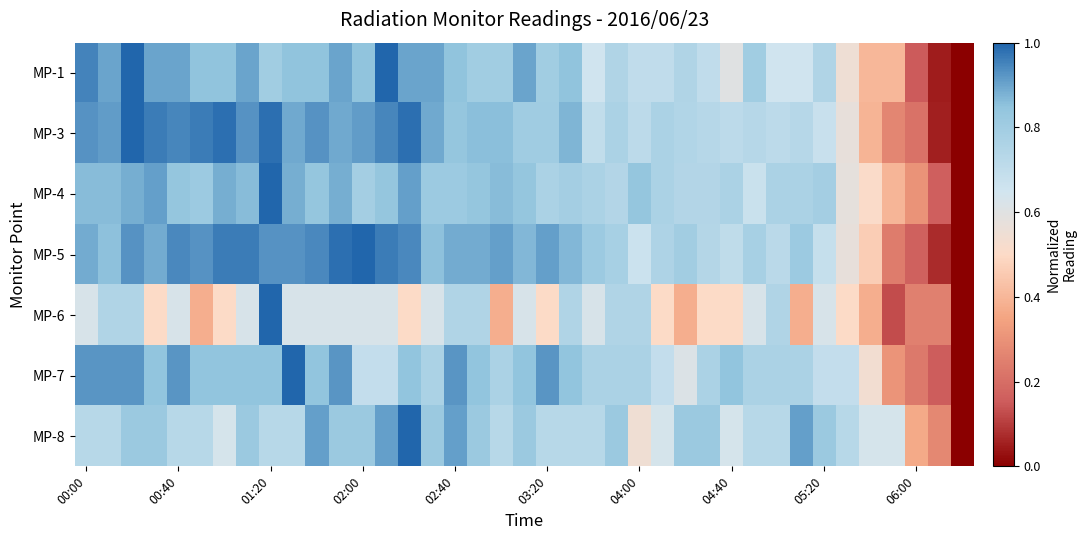

What is the greatest value displayed?

1.0